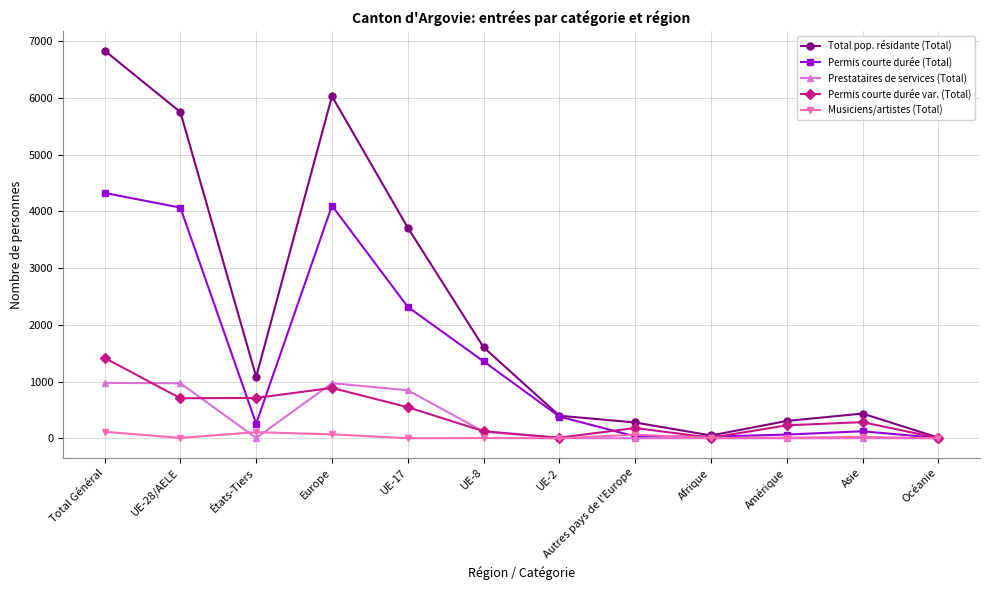

Between Afrique and Asie, which series saw the biggest shift?

Total pop. résidante (Total)